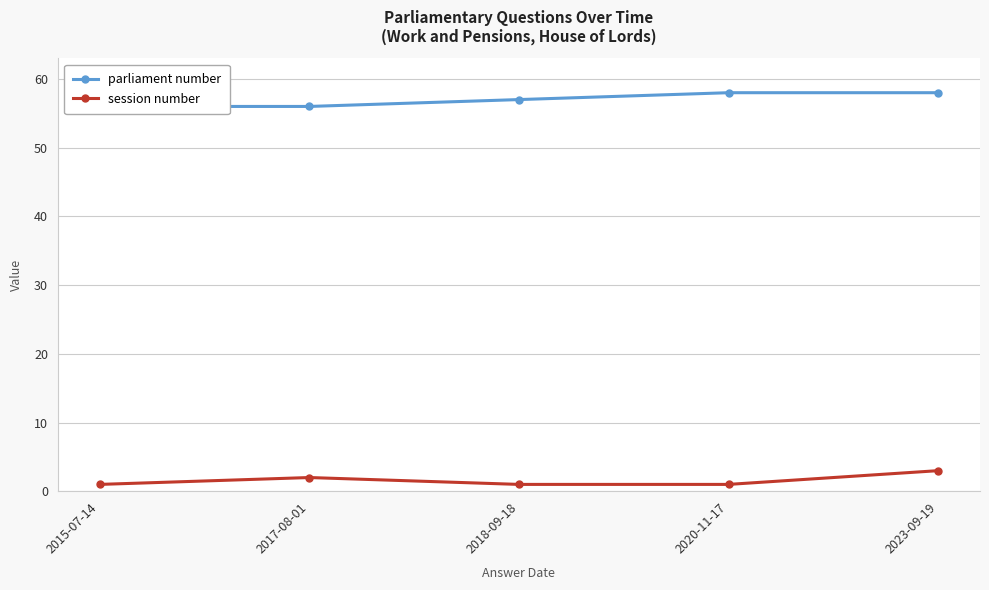

Which series has the widest spread of values?

parliament number